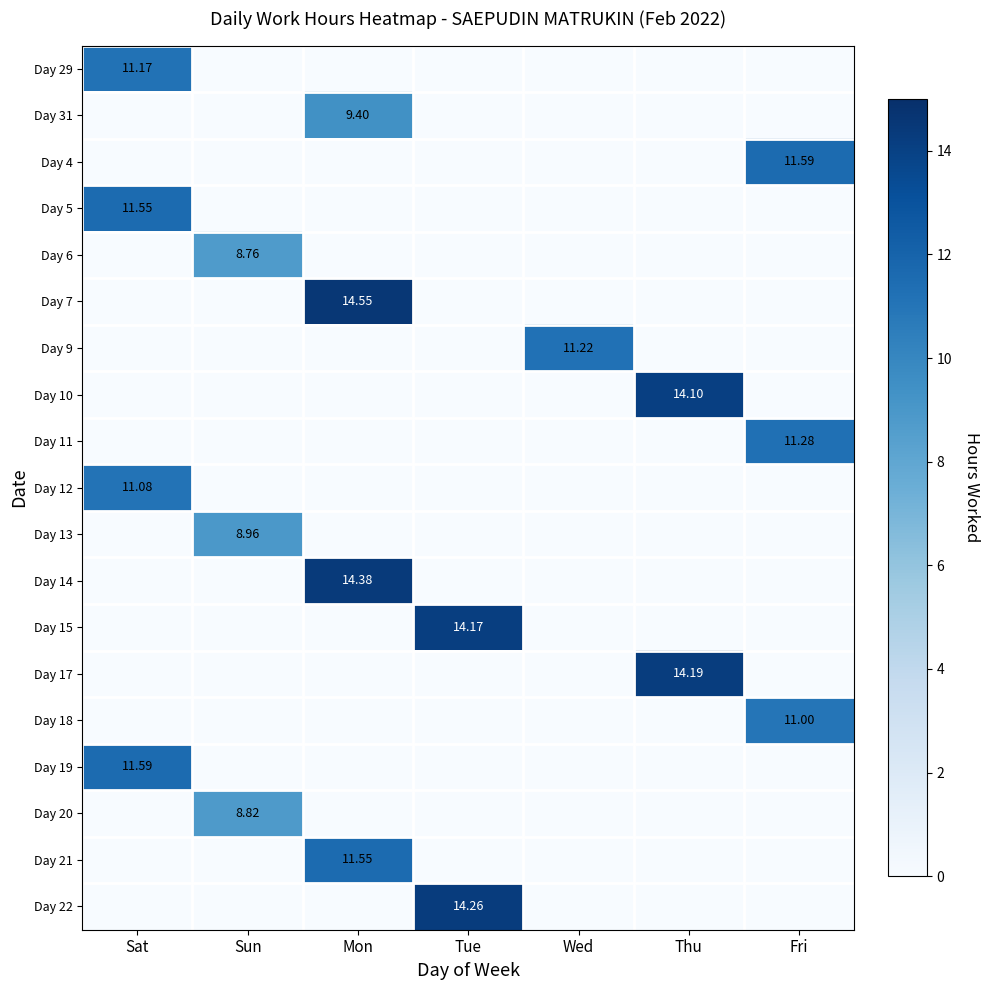

How many data points does each series have?

7